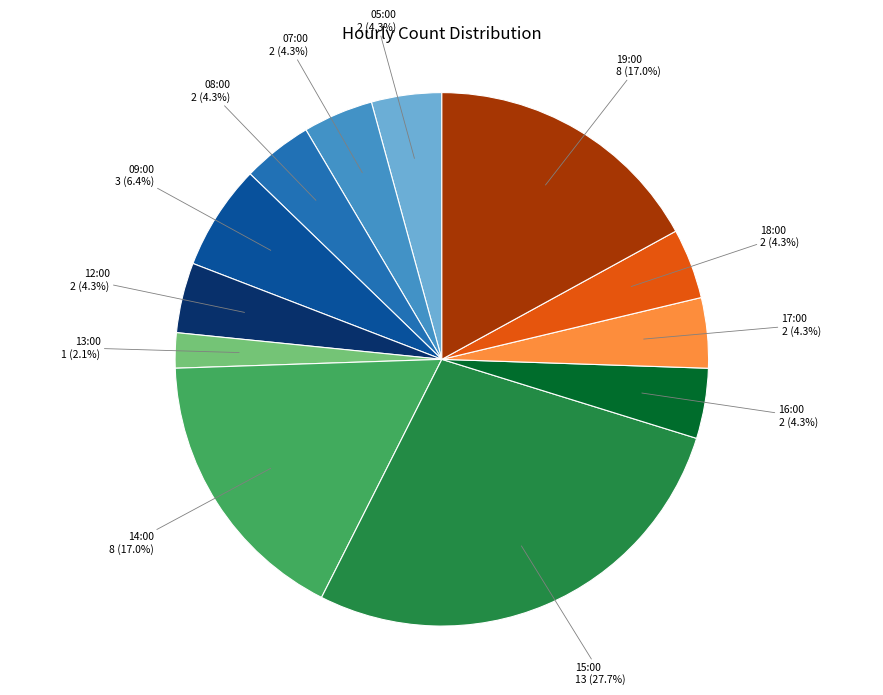

Does any single category account for the majority?

No